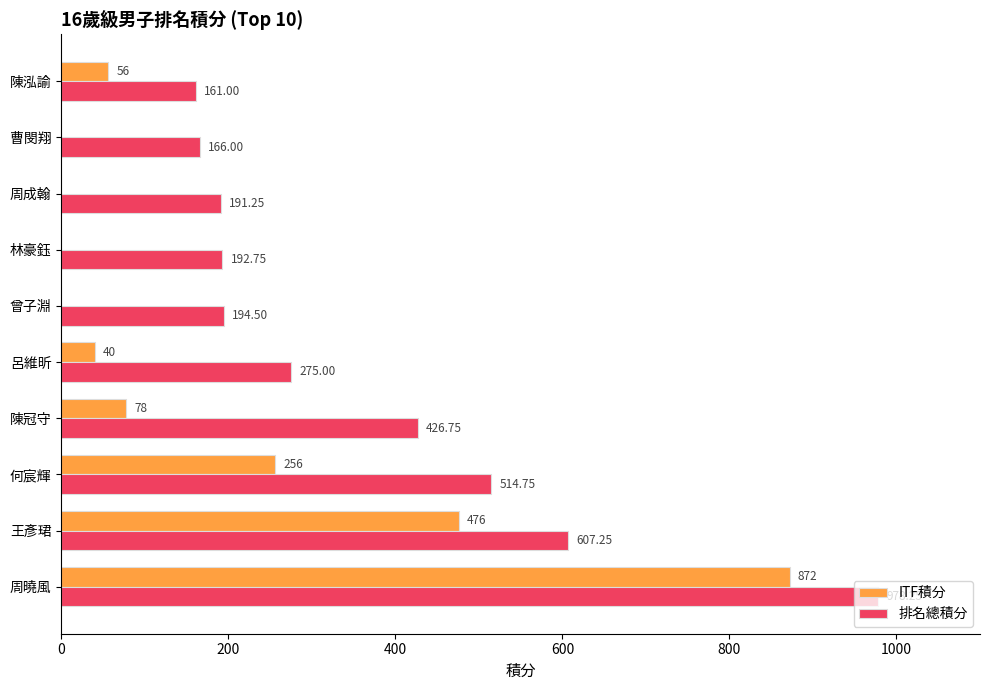

At which category is the sum across all series the highest?

周曉風